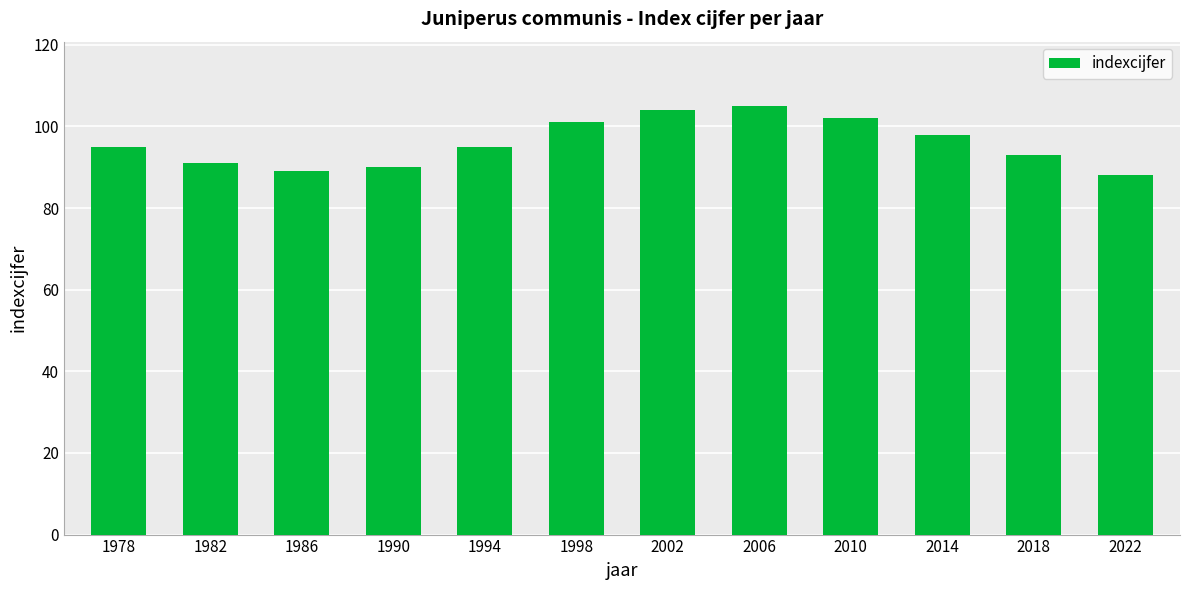

Approximately how many times larger is the value at 2014 compared to 1994?

1.0